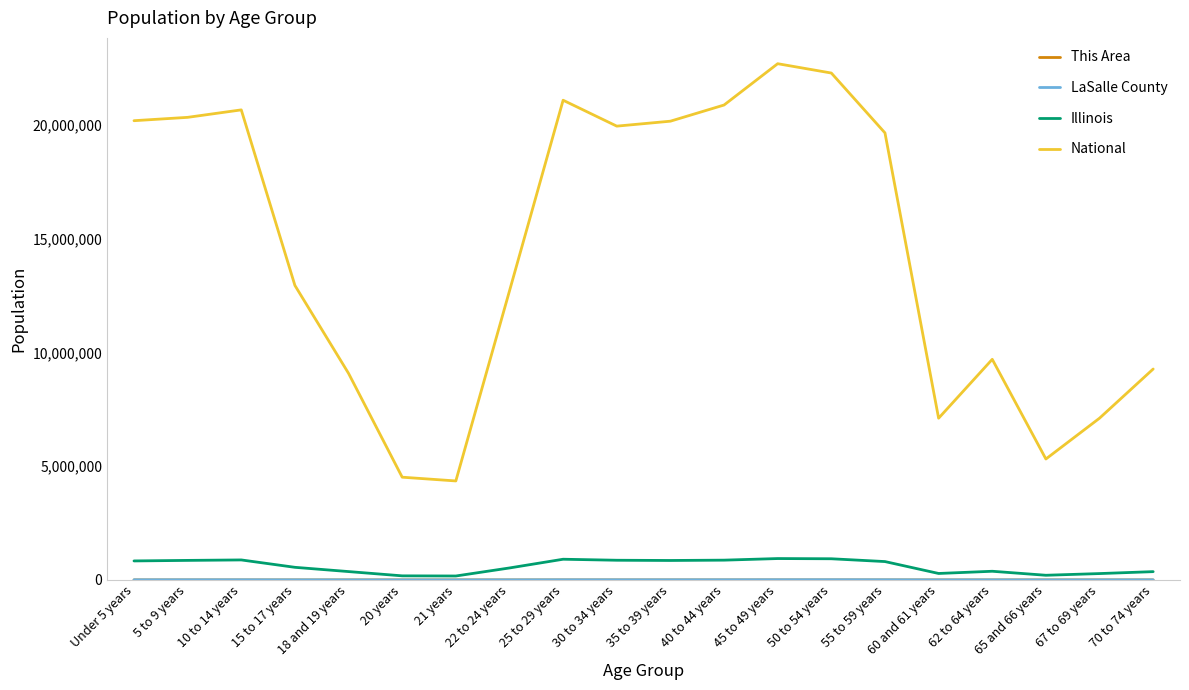

Between 5 to 9 years and 65 and 66 years, which series saw the biggest shift?

National